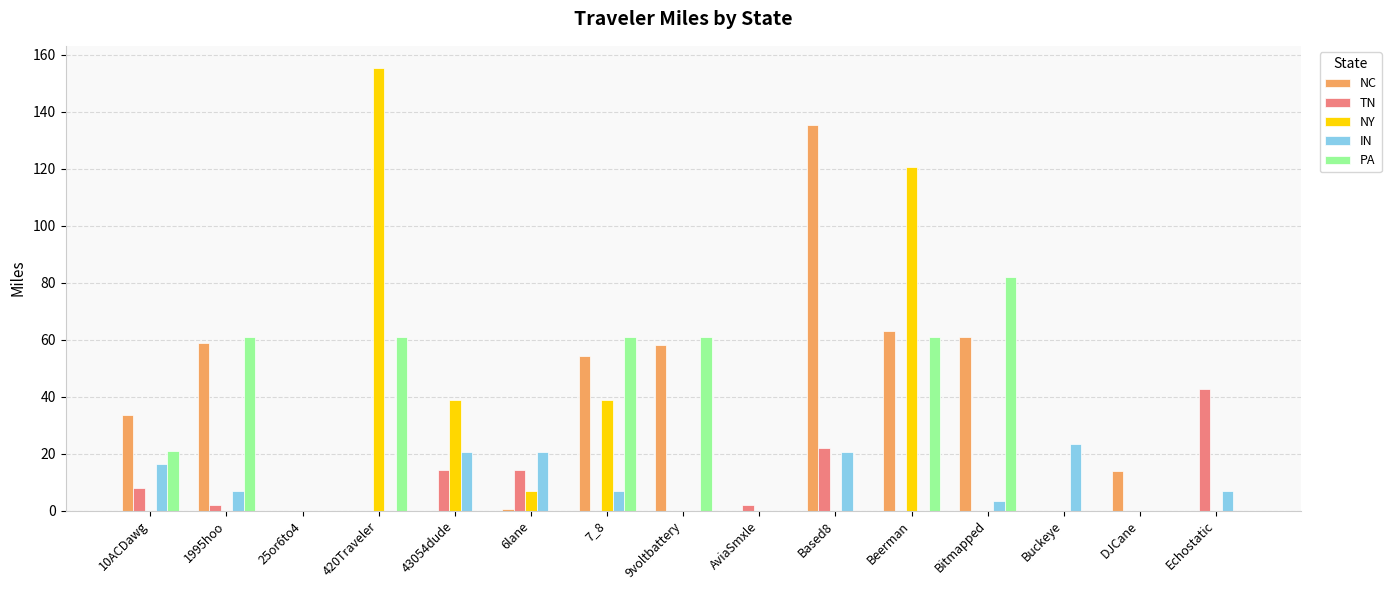

Between Bitmapped and DJCane, which series saw the biggest shift?

PA